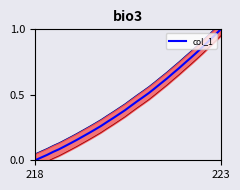

Reading left to right, what are all the values shown in this chart?

0.0	0.0	0.0	0.1	0.1	0.1	0.1	0.2	0.2	0.2	0.2	0.3	0.3	0.3	0.4	0.4	0.4	0.4	0.5	0.5	0.6	0.6	0.6	0.7	0.7	0.7	0.8	0.8	0.9	0.9	1.0	1.0